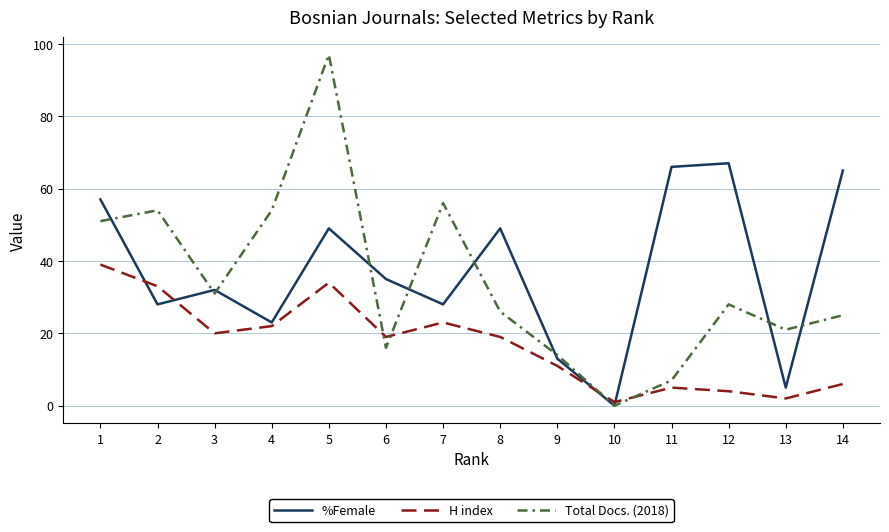

Where is Total Docs. (2018) nearest to the value 48?

1